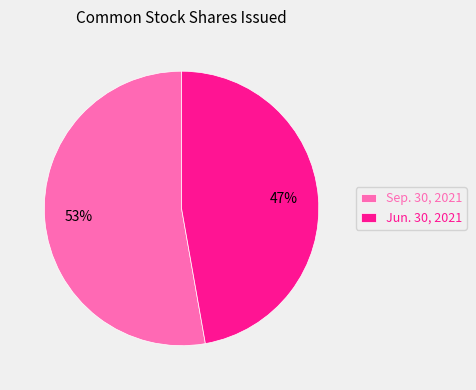

True or false: Jun. 30, 2021 accounts for 47% of the total.

True